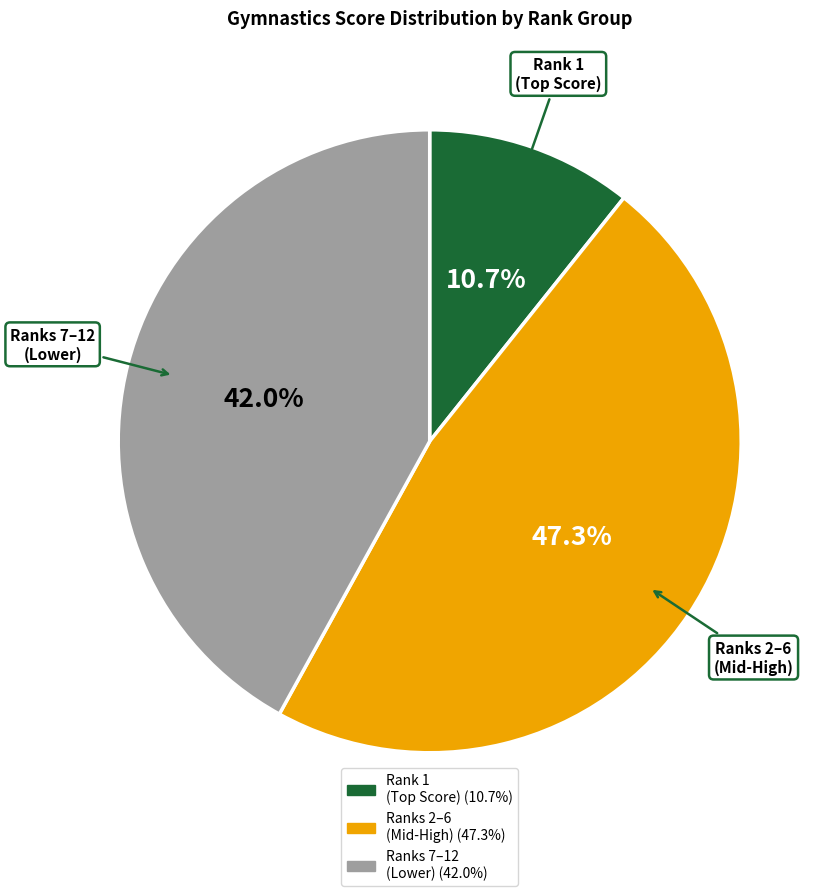

Is there a majority slice in this chart?

No